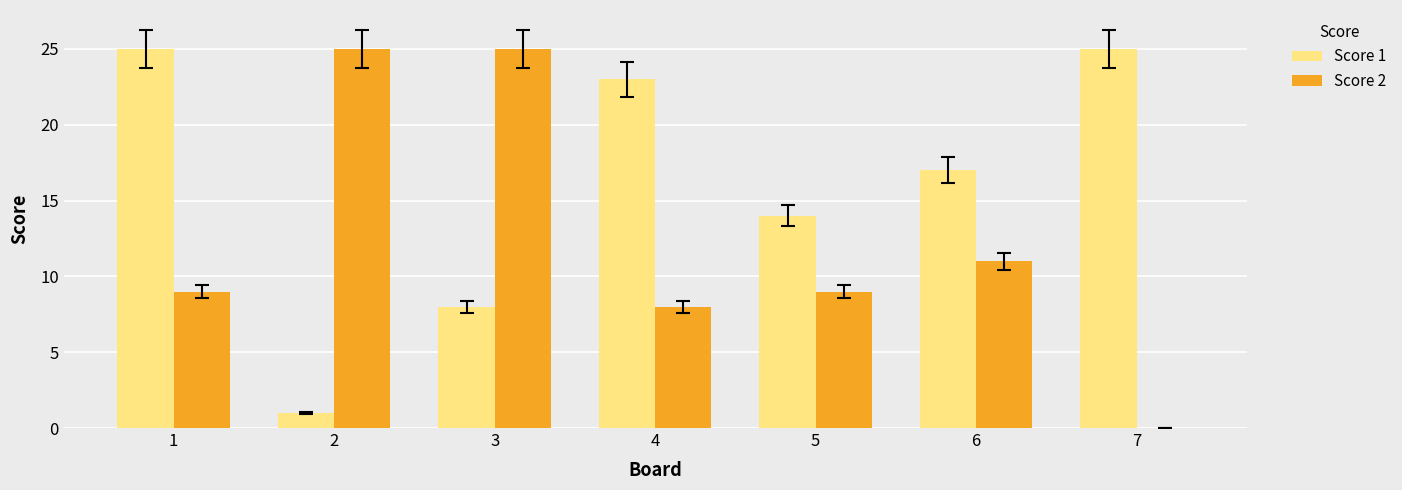

What is the maximum value shown in the chart?

25